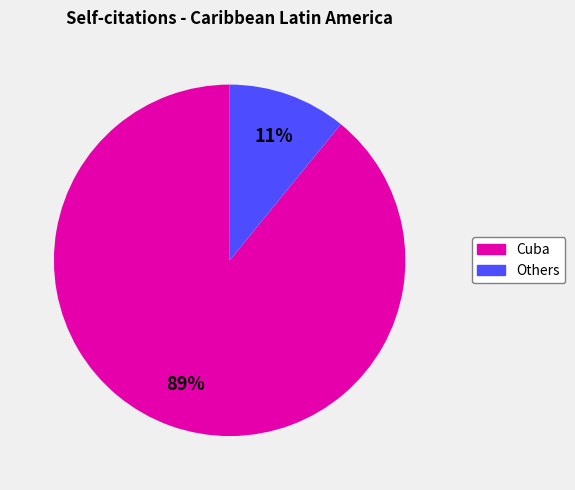

To the nearest percent, what is the average slice percentage?

50%